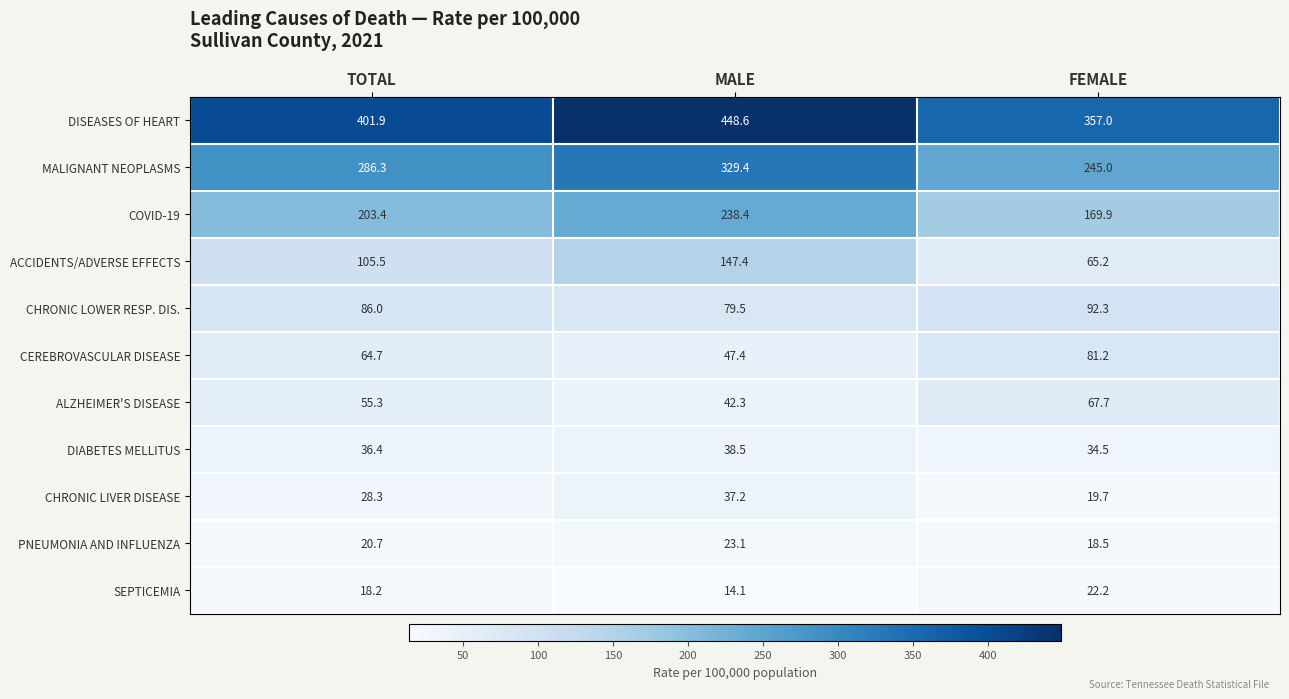

Between TOTAL and FEMALE, which series saw the biggest shift?

DISEASES OF HEART